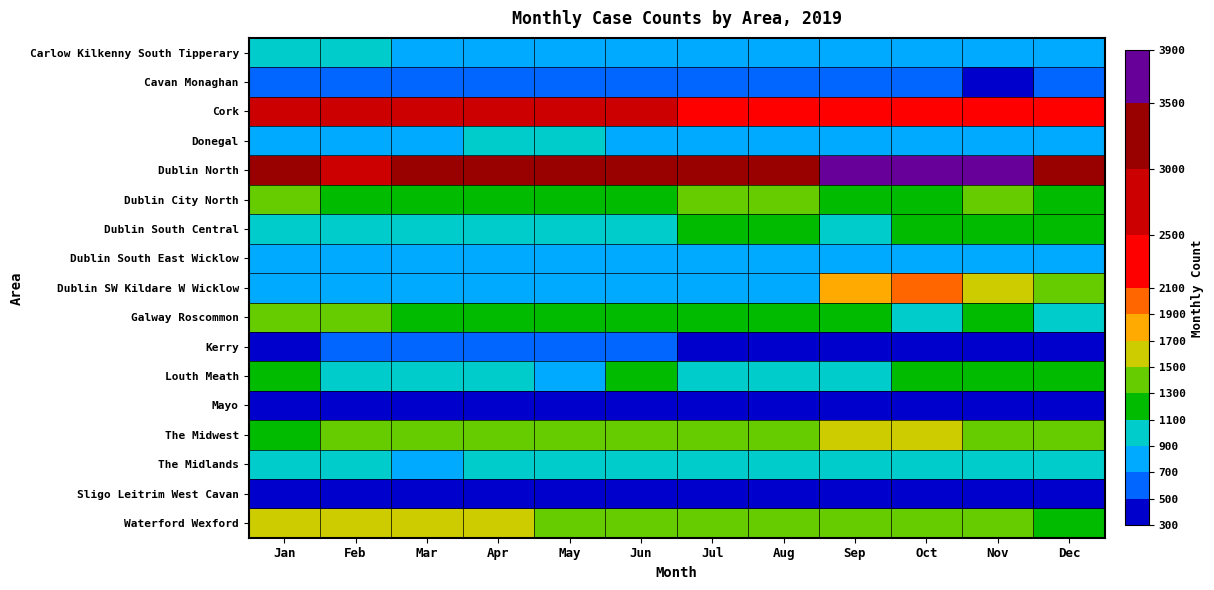

Which series has the largest total across all categories?

Dublin North